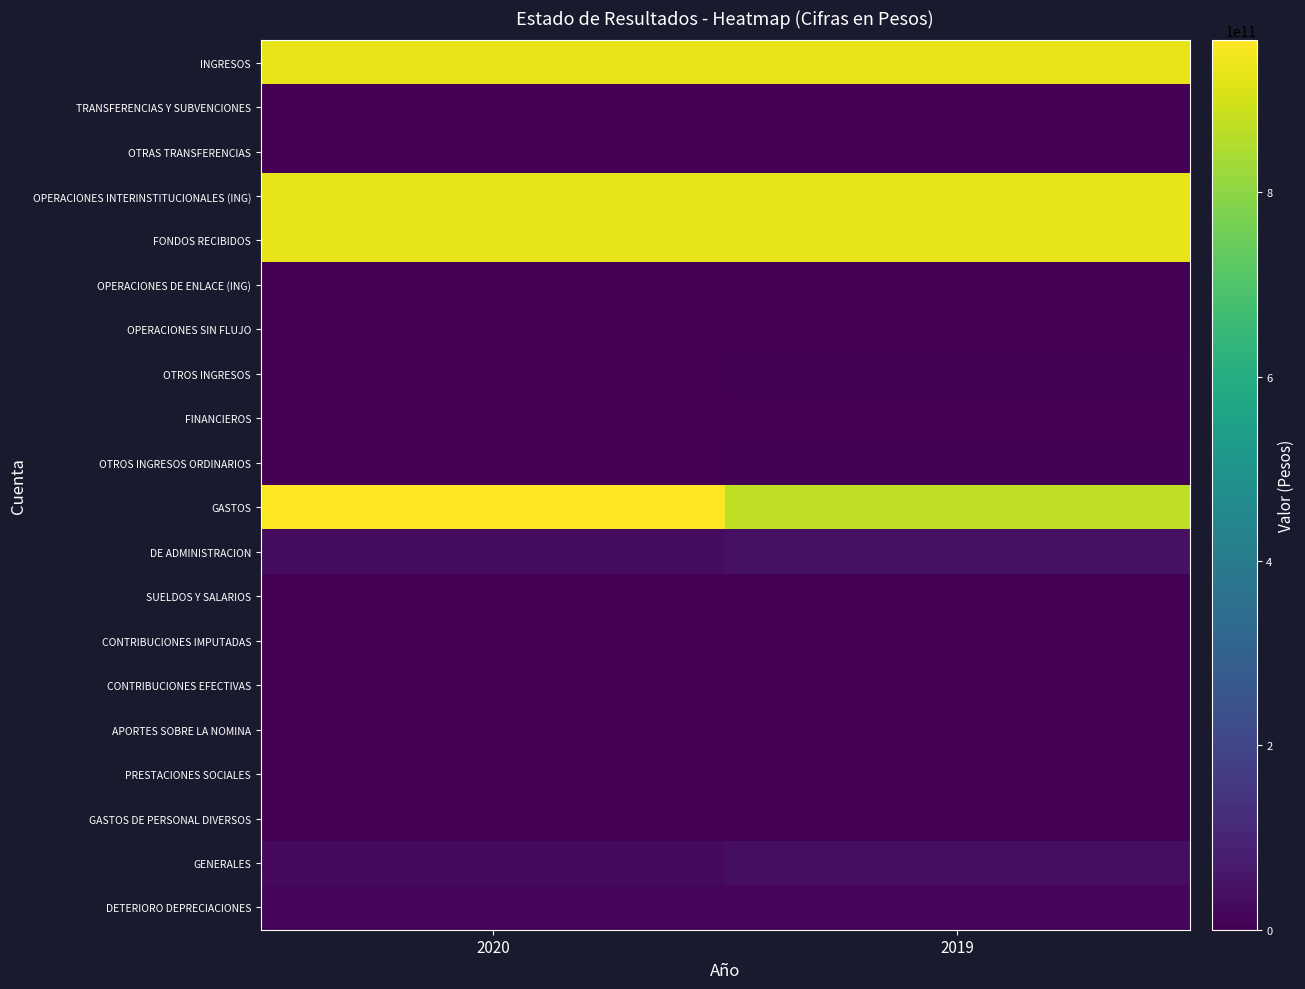

Reading left to right, what are all the values shown in this chart?

INGRESOS: 2020=933442230265	2019=933398517988
TRANSFERENCIAS Y SUBVENCIONES: 2020=1878062484	2019=394354958
OTRAS TRANSFERENCIAS: 2020=1878062484	2019=394354958
OPERACIONES INTERINSTITUCIONALES (ING): 2020=930256594436	2019=928077523268
FONDOS RECIBIDOS: 2020=930256594436	2019=927942126650
OPERACIONES DE ENLACE (ING): 2020=0	2019=19272583
OPERACIONES SIN FLUJO: 2020=0	2019=116124035
OTROS INGRESOS: 2020=1307573345	2019=4926639762
FINANCIEROS: 2020=113825624	2019=99581050
OTROS INGRESOS ORDINARIOS: 2020=1184783489	2019=4826223502
GASTOS: 2020=964628497351	2019=872484332298
DE ADMINISTRACION: 2020=32600115249	2019=43947263738
SUELDOS Y SALARIOS: 2020=3384135560	2019=3511935568
CONTRIBUCIONES IMPUTADAS: 2020=7264466	2019=3560650
CONTRIBUCIONES EFECTIVAS: 2020=939711529	2019=870154252
APORTES SOBRE LA NOMINA: 2020=214535400	2019=198338200
PRESTACIONES SOCIALES: 2020=2246610843	2019=2197185627
GASTOS DE PERSONAL DIVERSOS: 2020=335229160	2019=241418475
GENERALES: 2020=25459984853	2019=36898950292
DETERIORO DEPRECIACIONES: 2020=11909909225	2019=11998529647